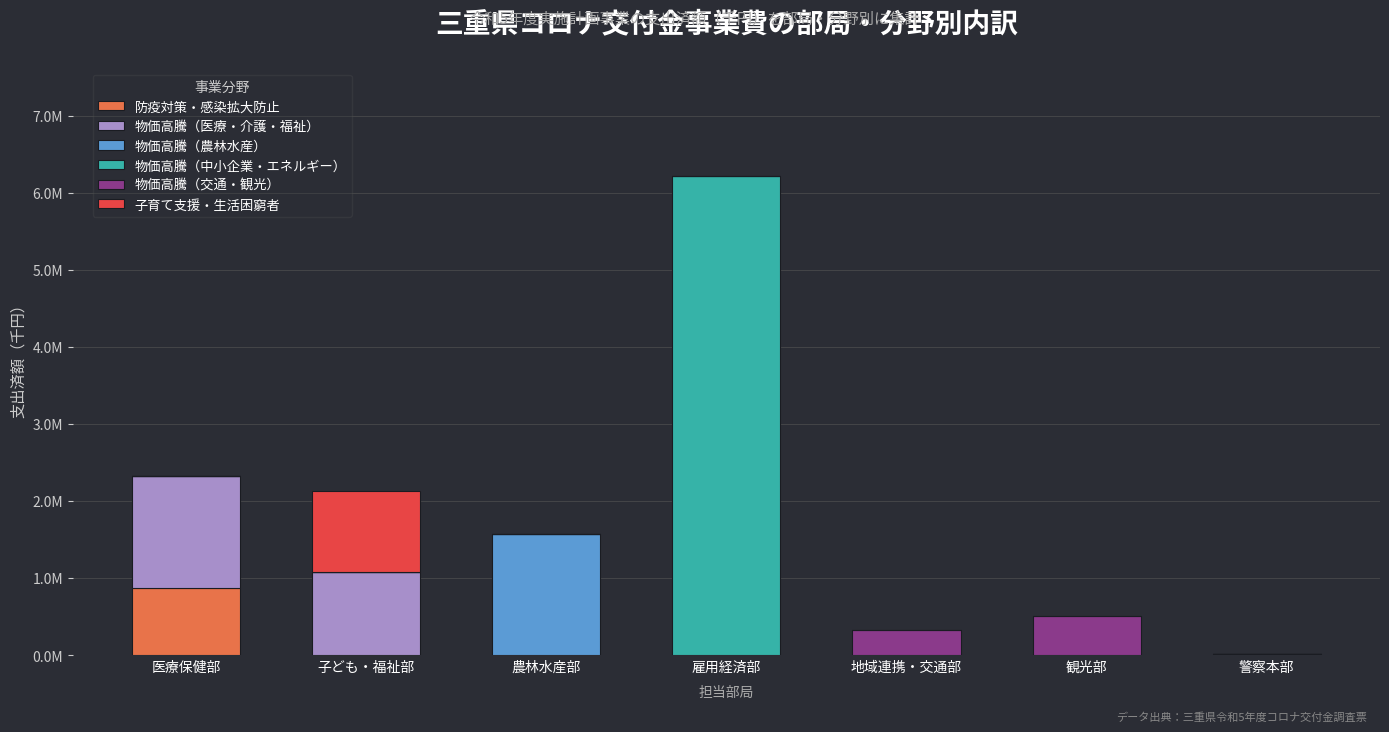

What is the difference between the maximum and minimum values in the 物価高騰（農林水産） series?

1572479